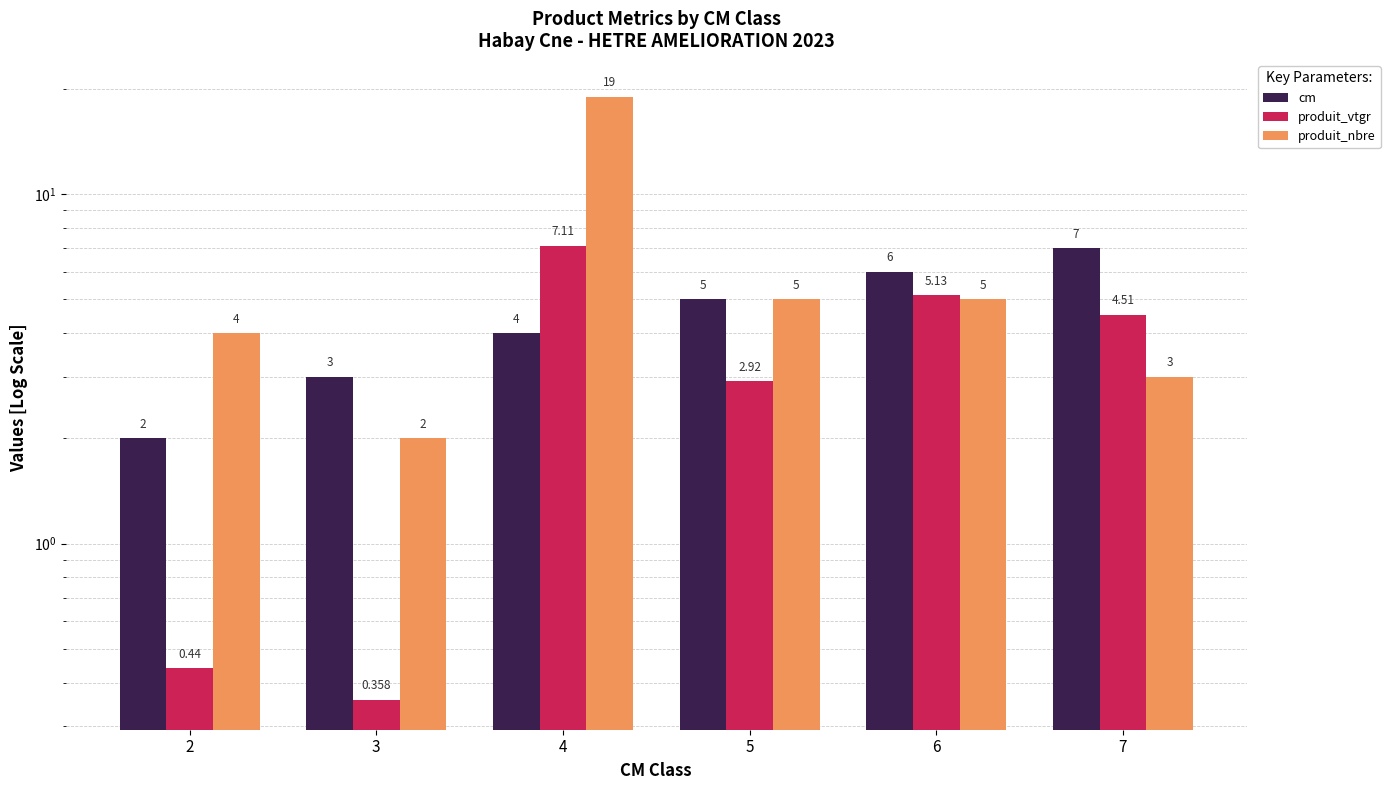

At how many categories does at least one series exceed 5?

3